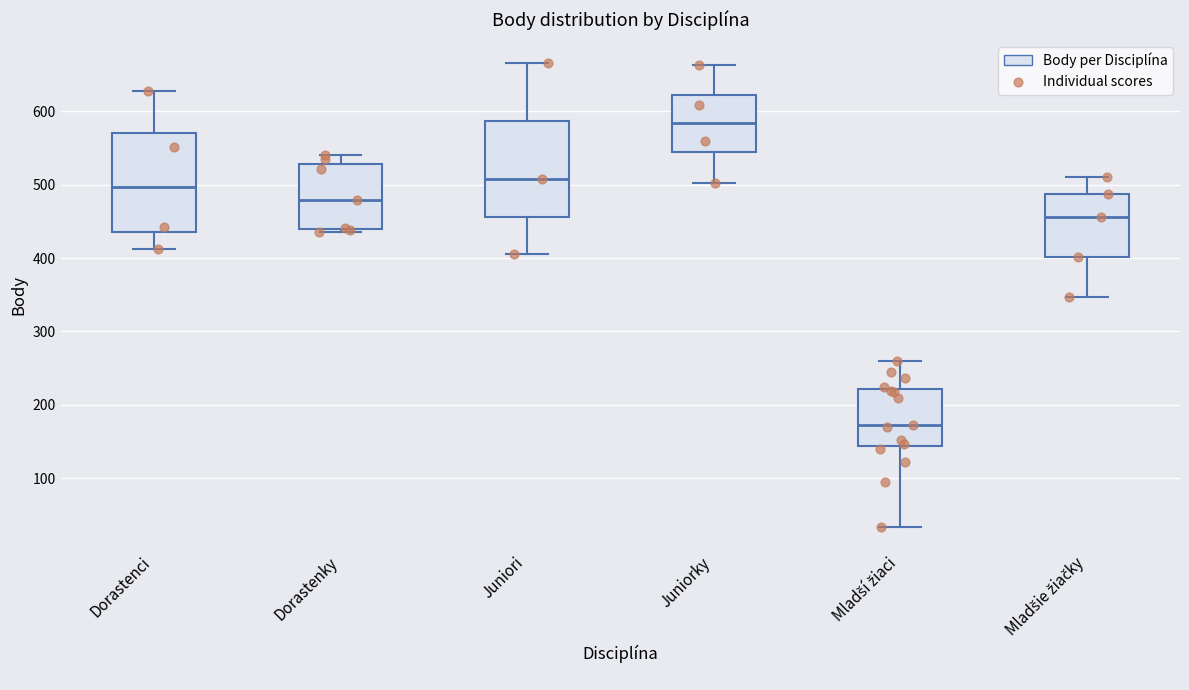

Where does the lower whisker of the box for Juniori end on the y-axis? The values are not printed on the chart, so give them approximately, as read against the axis.

410